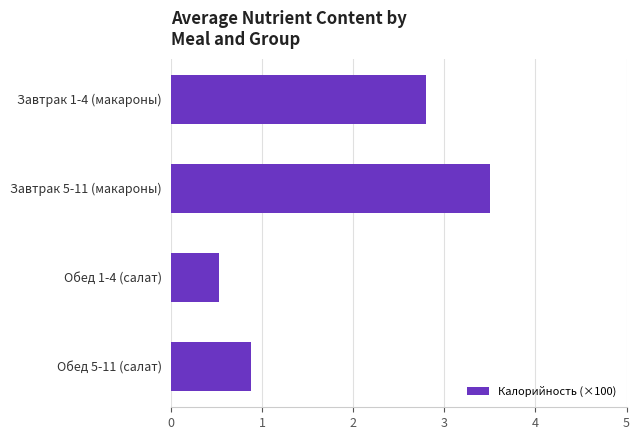

Reading top to bottom, transcribe all the data shown in this chart.

Завтрак 1-4 (макароны)=2.8	Завтрак 5-11 (макароны)=3.5	Обед 1-4 (салат)=0.5	Обед 5-11 (салат)=0.9